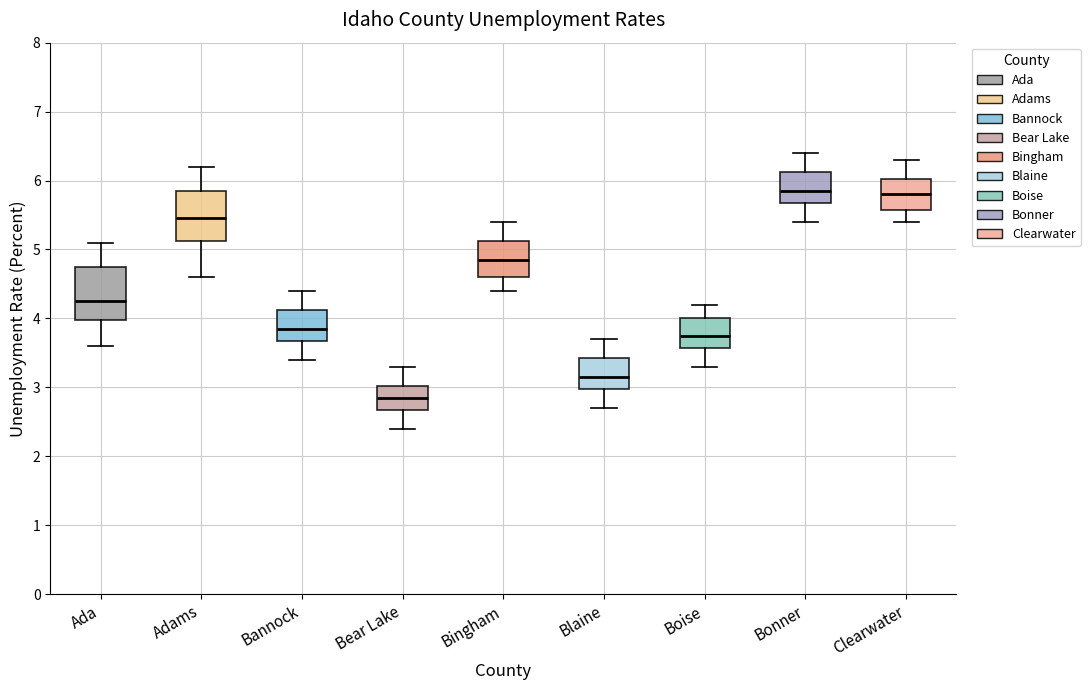

Reading left to right, transcribe this box plot: for each box, give where its median line is, the range the box spans, and where its two whiskers end, as read against the y-axis. The values are not printed on the chart, so give them approximately, as read against the axis.

Ada: median 4.3, box 4.0 to 4.8, whiskers 3.6 to 5.1
Adams: median 5.5, box 5.1 to 5.9, whiskers 4.6 to 6.2
Bannock: median 3.9, box 3.7 to 4.1, whiskers 3.4 to 4.4
Bear Lake: median 2.9, box 2.7 to 3.0, whiskers 2.4 to 3.3
Bingham: median 4.9, box 4.6 to 5.1, whiskers 4.4 to 5.4
Blaine: median 3.2, box 3.0 to 3.4, whiskers 2.7 to 3.7
Boise: median 3.8, box 3.6 to 4.0, whiskers 3.3 to 4.2
Bonner: median 5.9, box 5.7 to 6.1, whiskers 5.4 to 6.4
Clearwater: median 5.8, box 5.6 to 6.0, whiskers 5.4 to 6.3